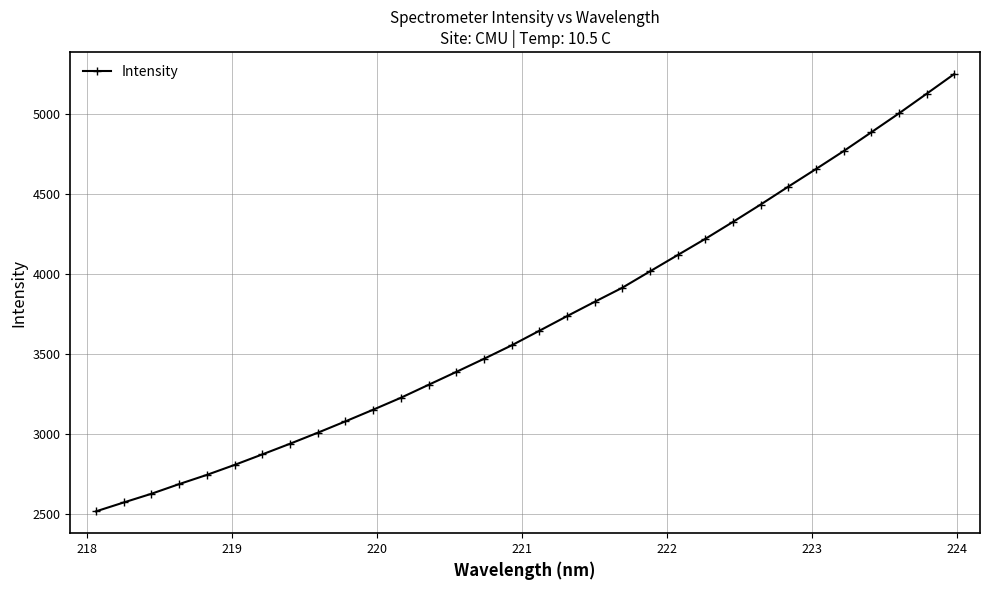

What is the difference between the second highest and minimum values?

2610.2